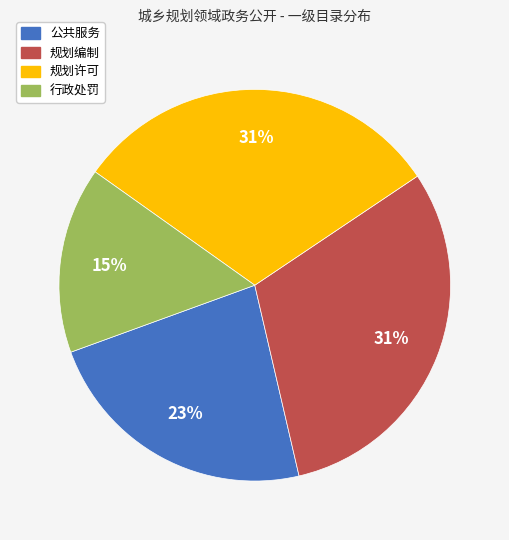

To the nearest percent, what percentage of the pie is 规划编制?

31%